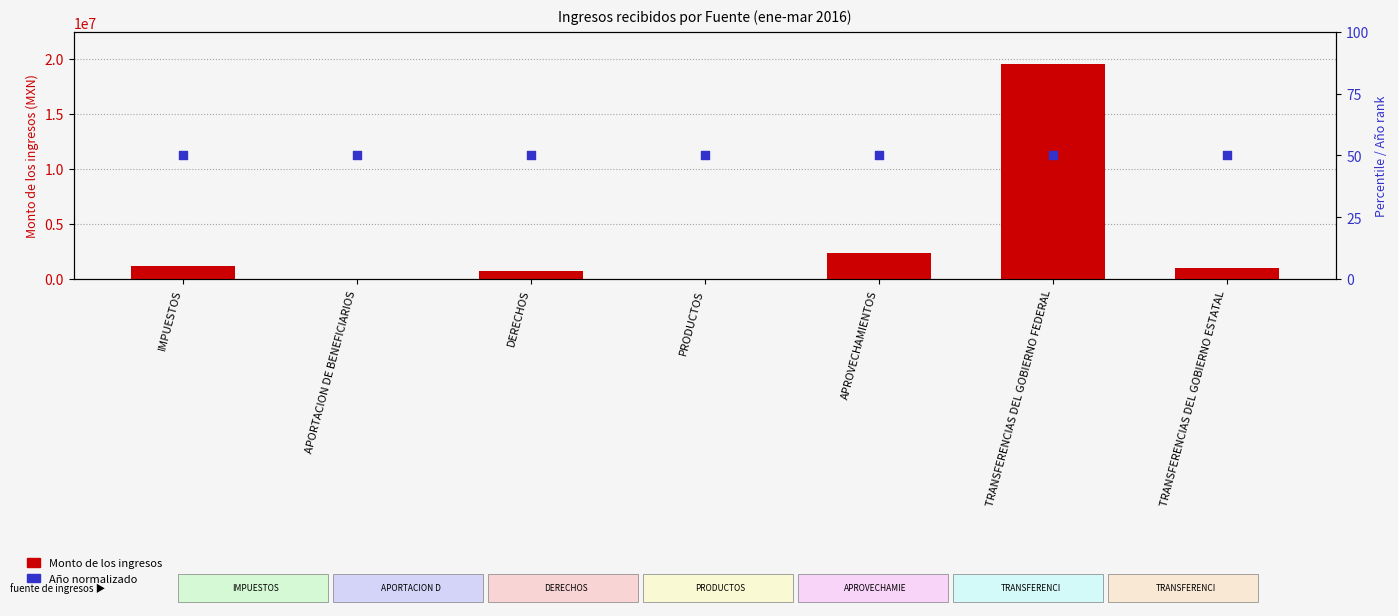

At how many categories does at least one series exceed 15868554?

1